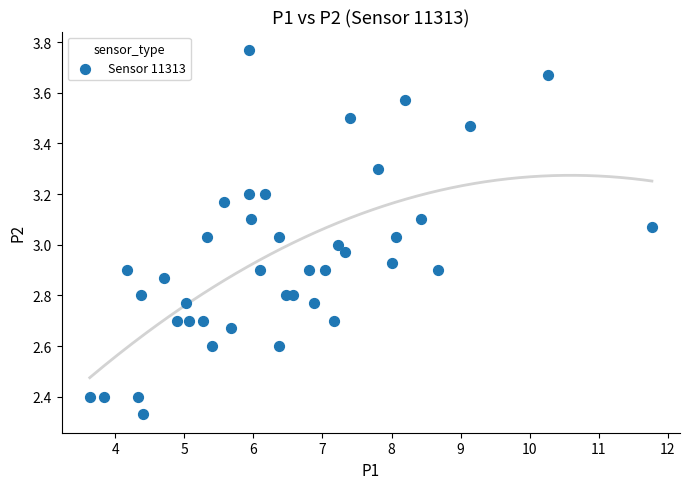

What is the range of Y values (max minus min)?

1.4